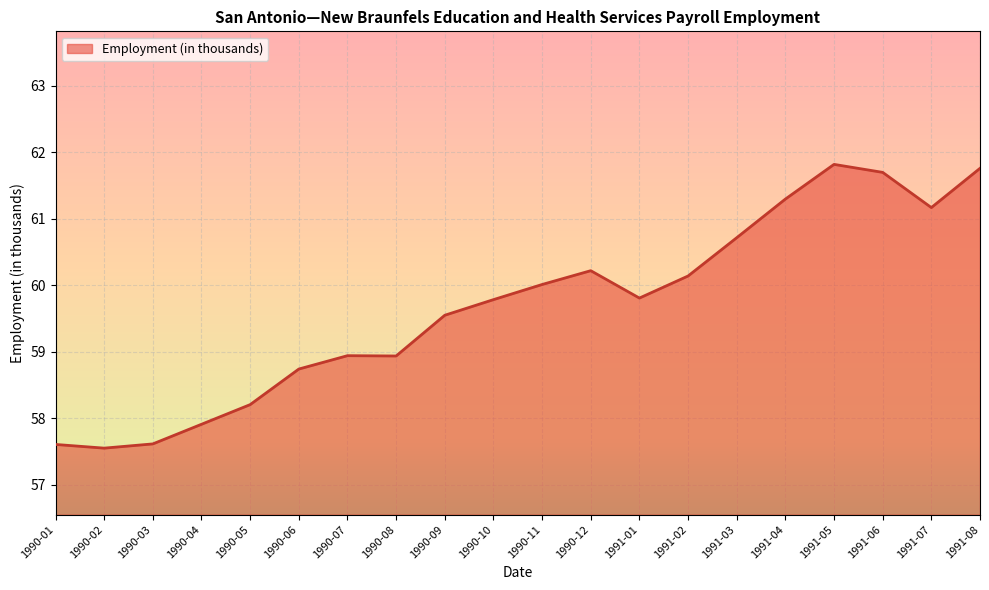

The chart shows a value of 93.4 at 1991-03. True or false?

False